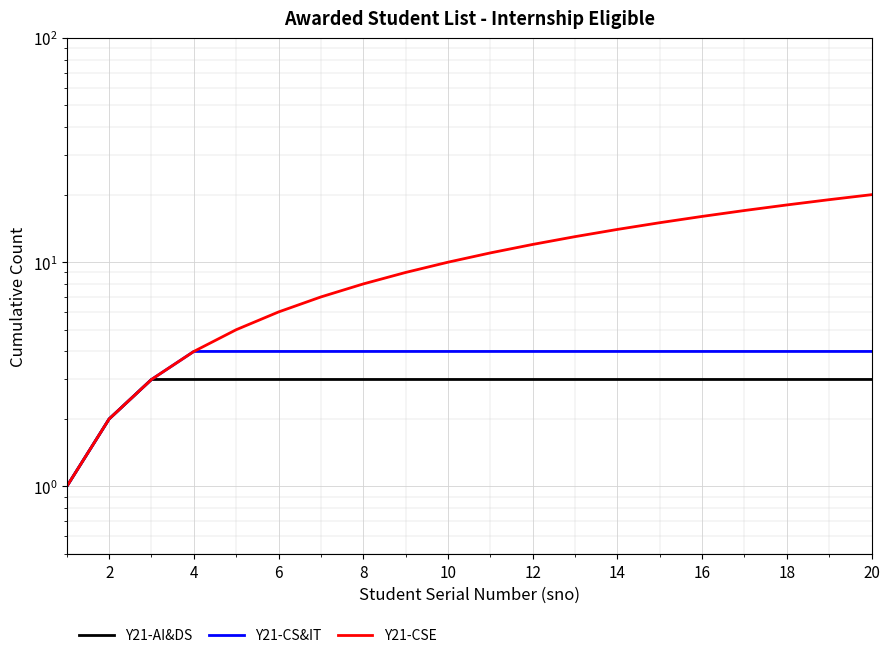

True or false: Y21-AI&DS and Y21-CS&IT intersect in this chart.

False